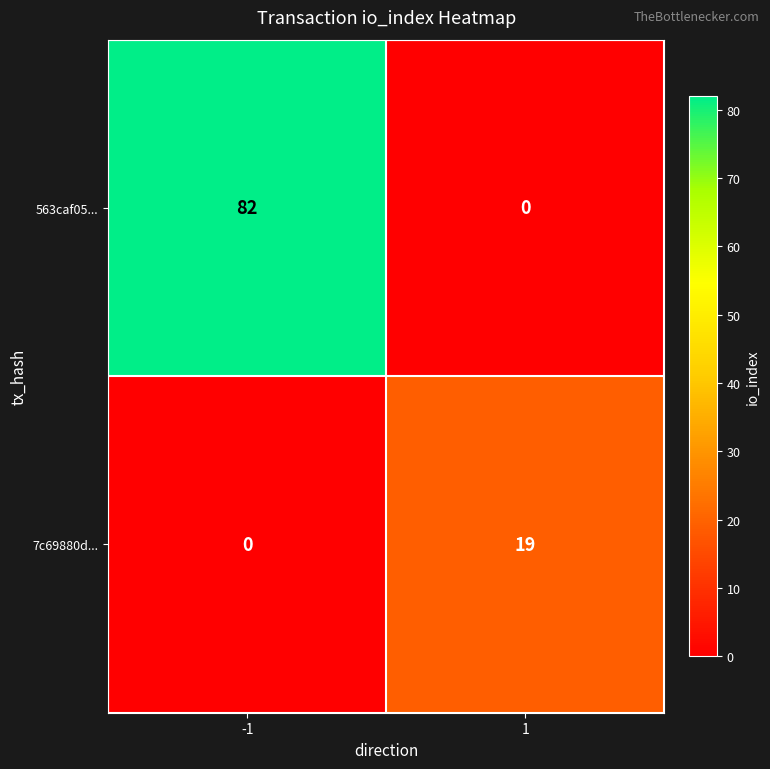

True or false: 7c69880d... has a value of 30 at 1.

False